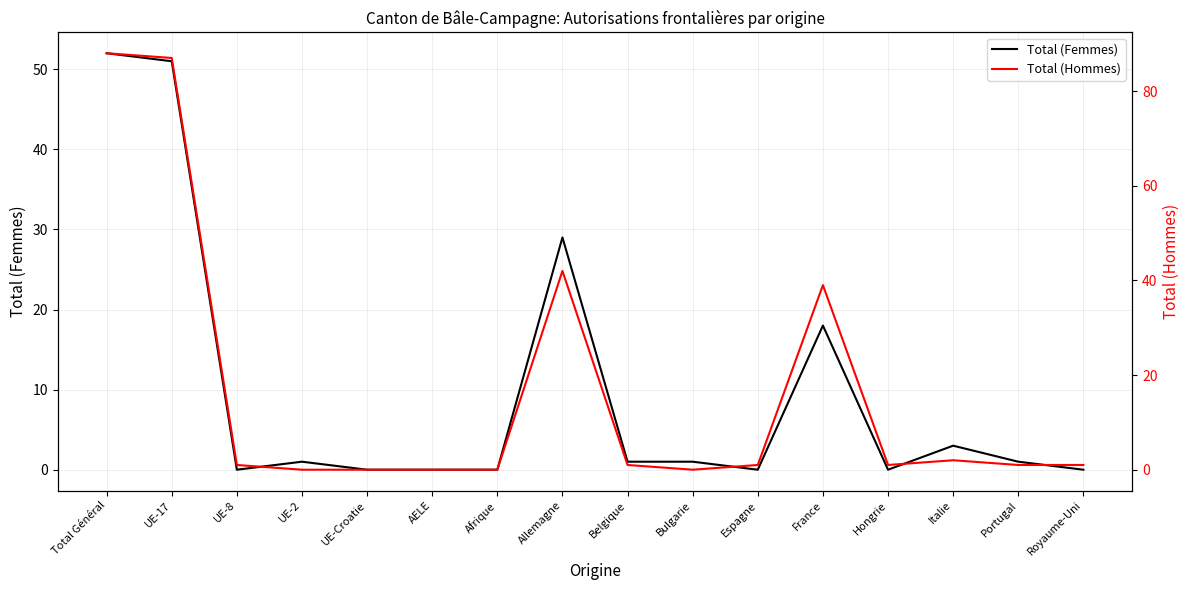

The value of Total (Femmes) at Italie is 5. True or false?

False